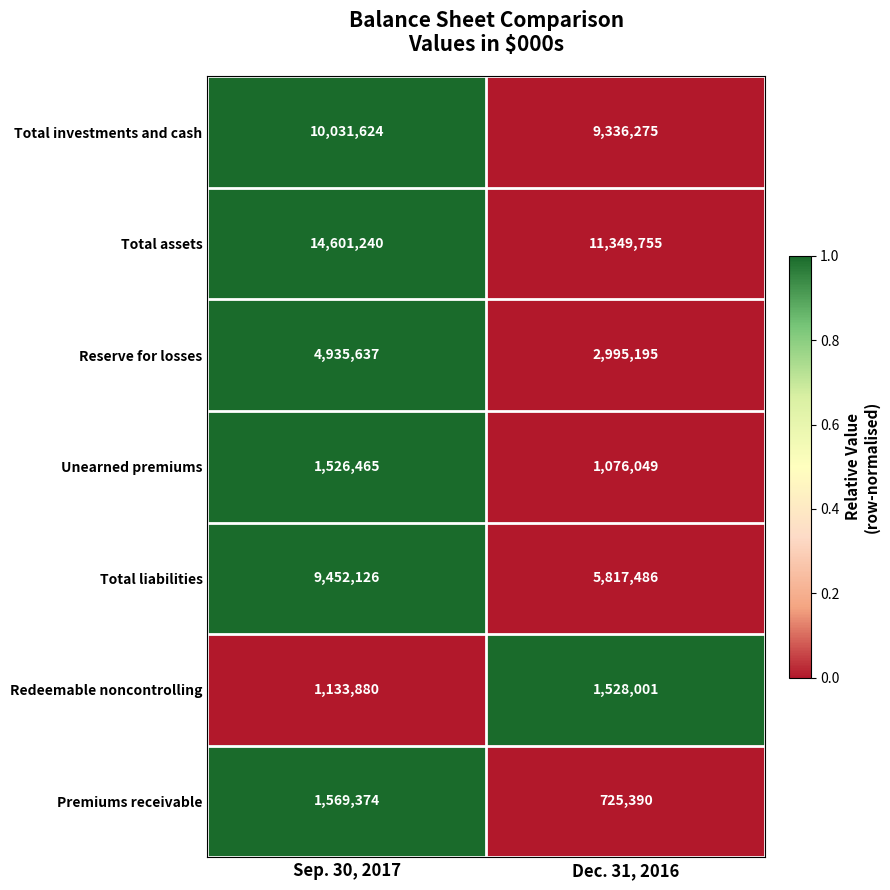

At which category is the sum across all series the highest?

Sep. 30, 2017